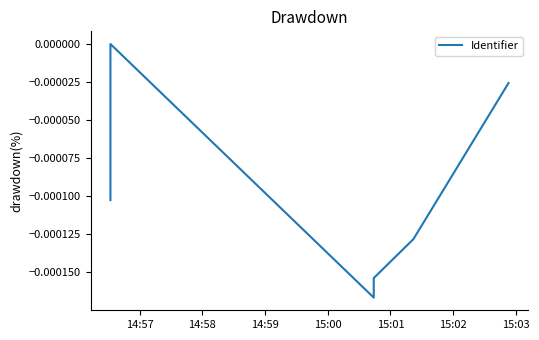

Which has a higher value, 14:59 or 15:01?

14:59